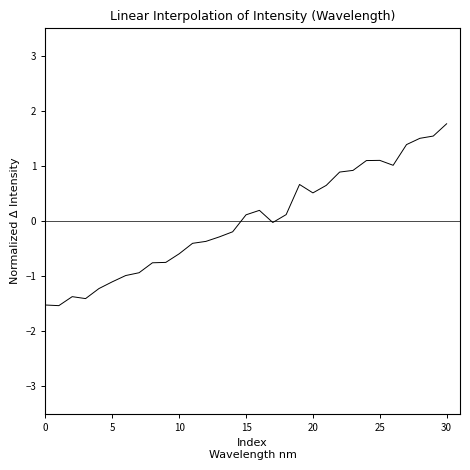

Count the number of categories in the chart.

31